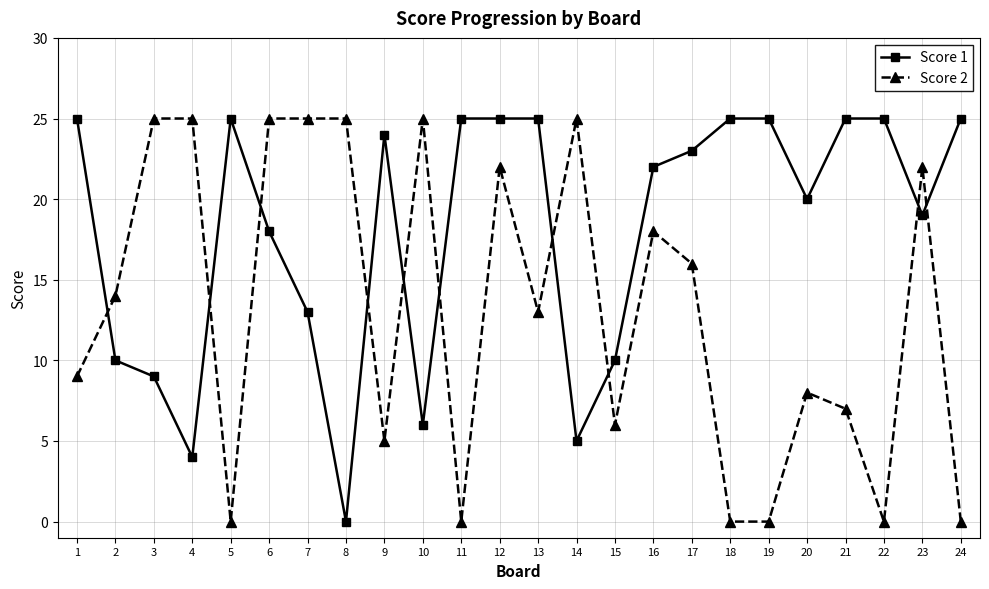

Count the number of categories in the chart.

24